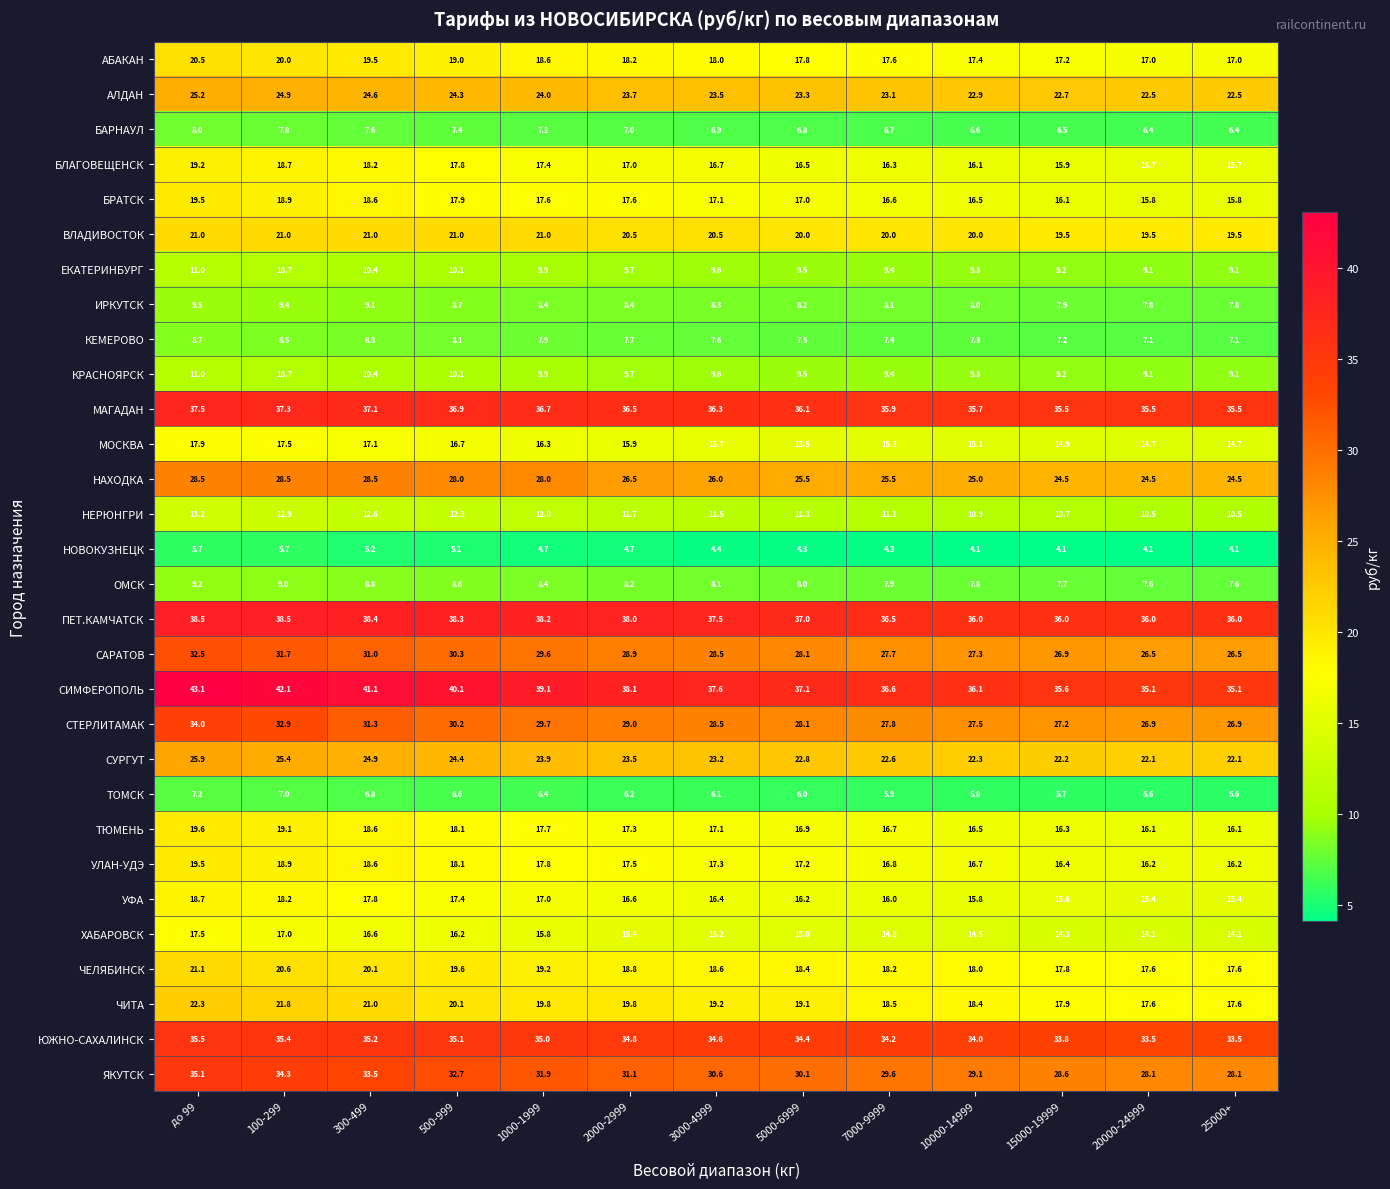

What is the average value of the НОВОКУЗНЕЦК series?

4.7